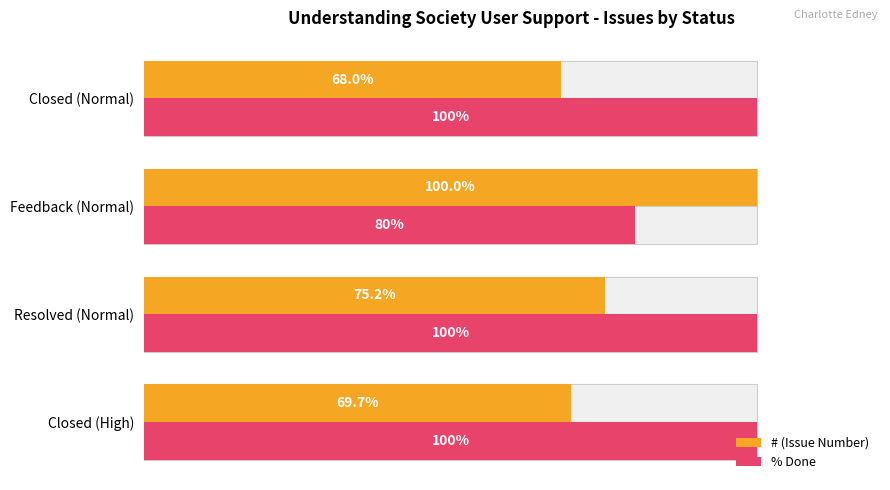

The # (Issue Number) series shows 169.1 at Feedback (Normal). True or false?

False